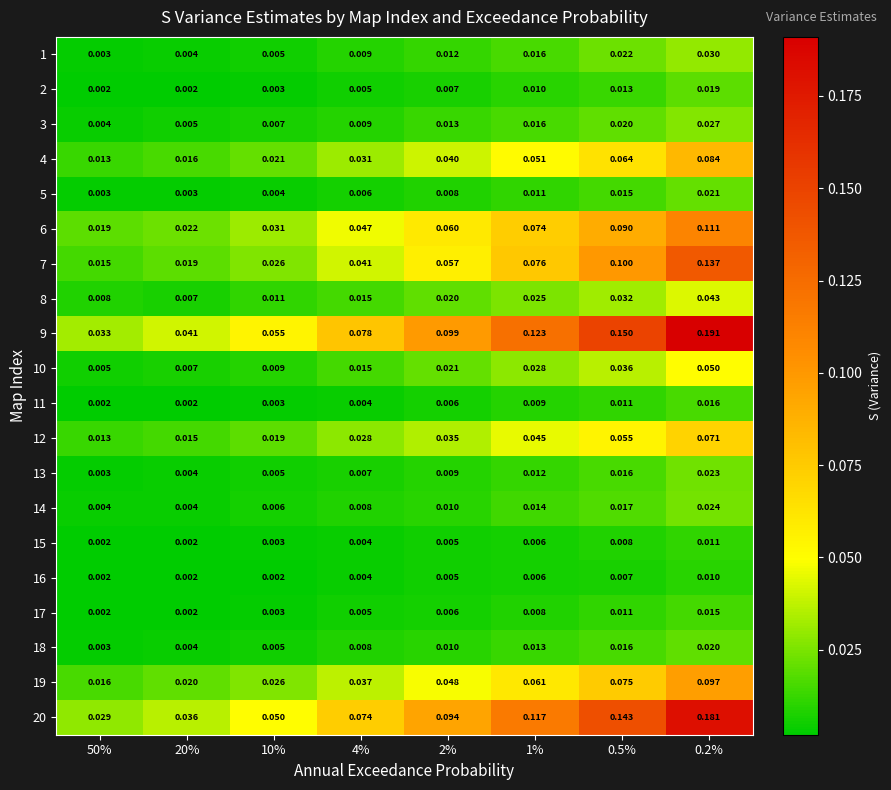

At which category does the chart reach its minimum across all series?

50%